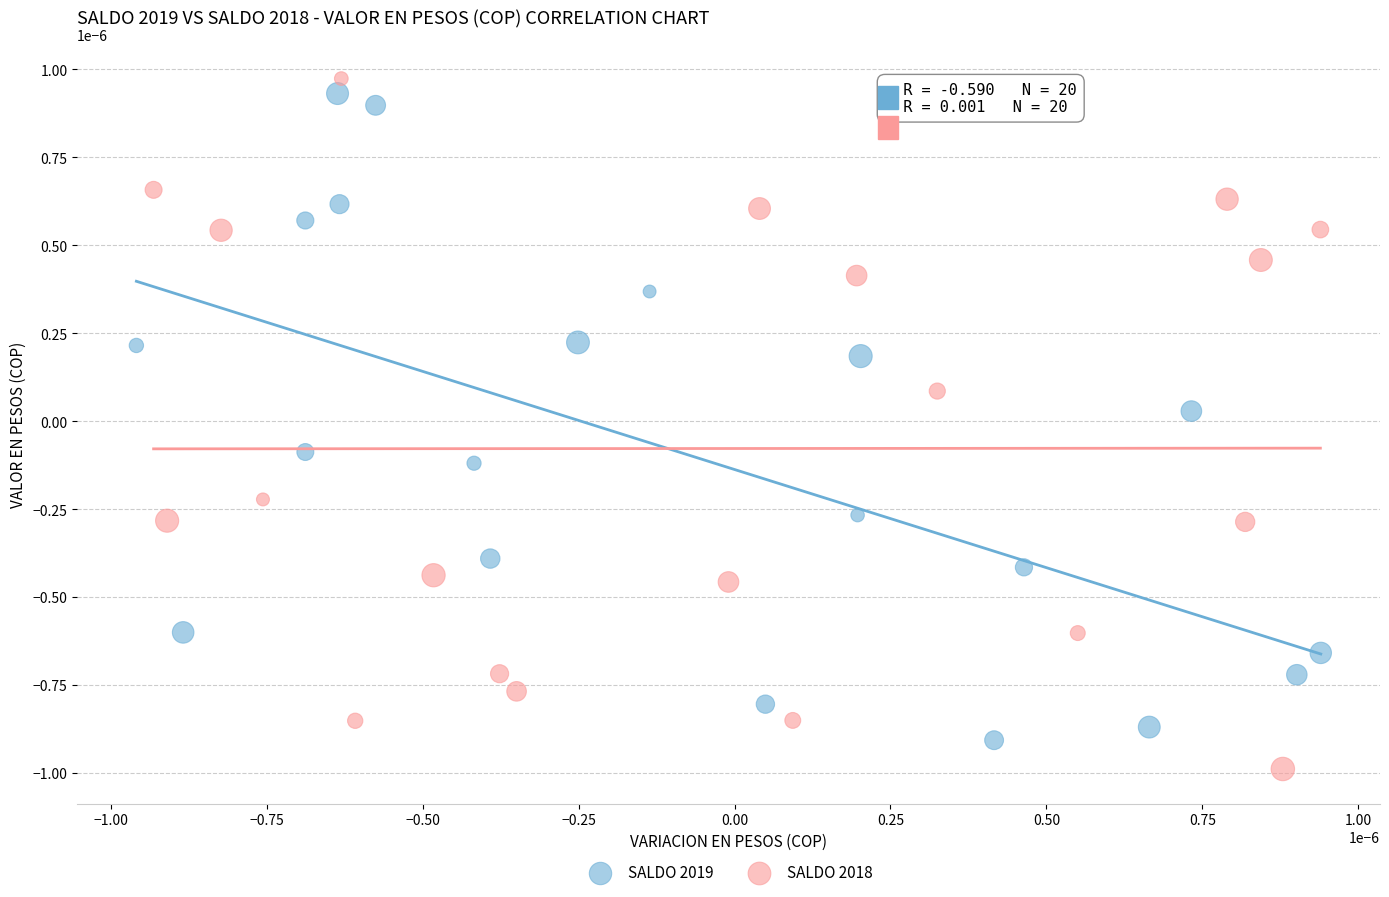

What are all the series names shown in the legend?

SALDO 2019, SALDO 2018